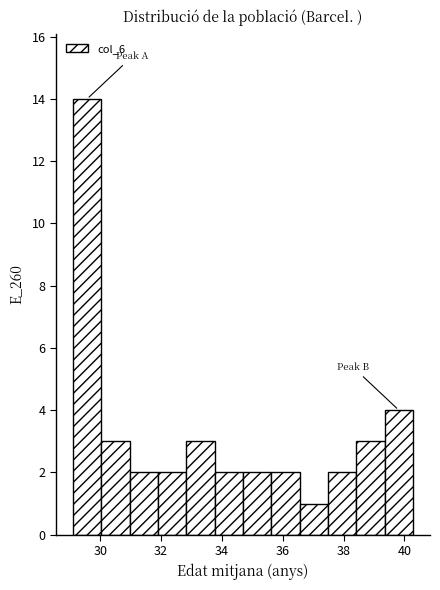

Which range on the x-axis has the tallest bar?

29.2 to 30.0